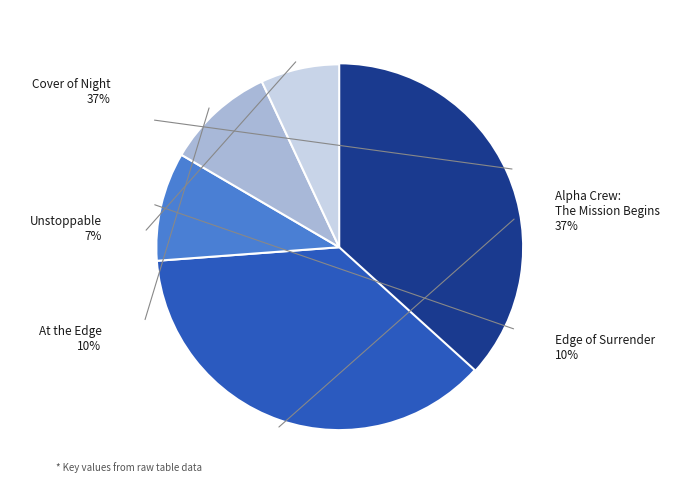

Which category has the smallest portion of the pie?

Unstoppable